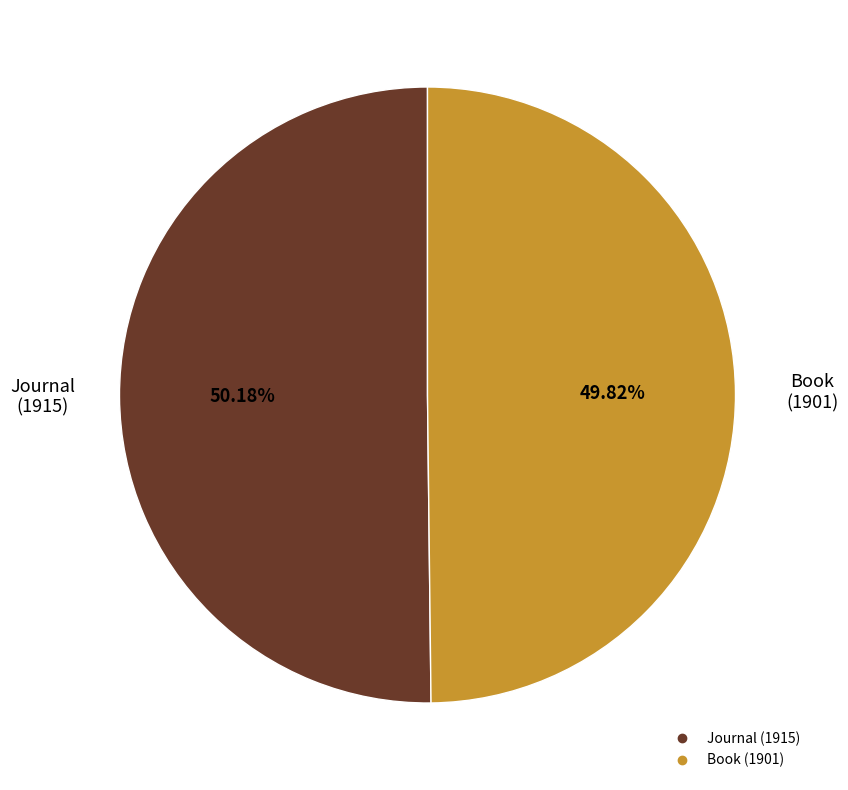

Combined, what portion of the pie is Journal (1915) and Book (1901)?

100.0%